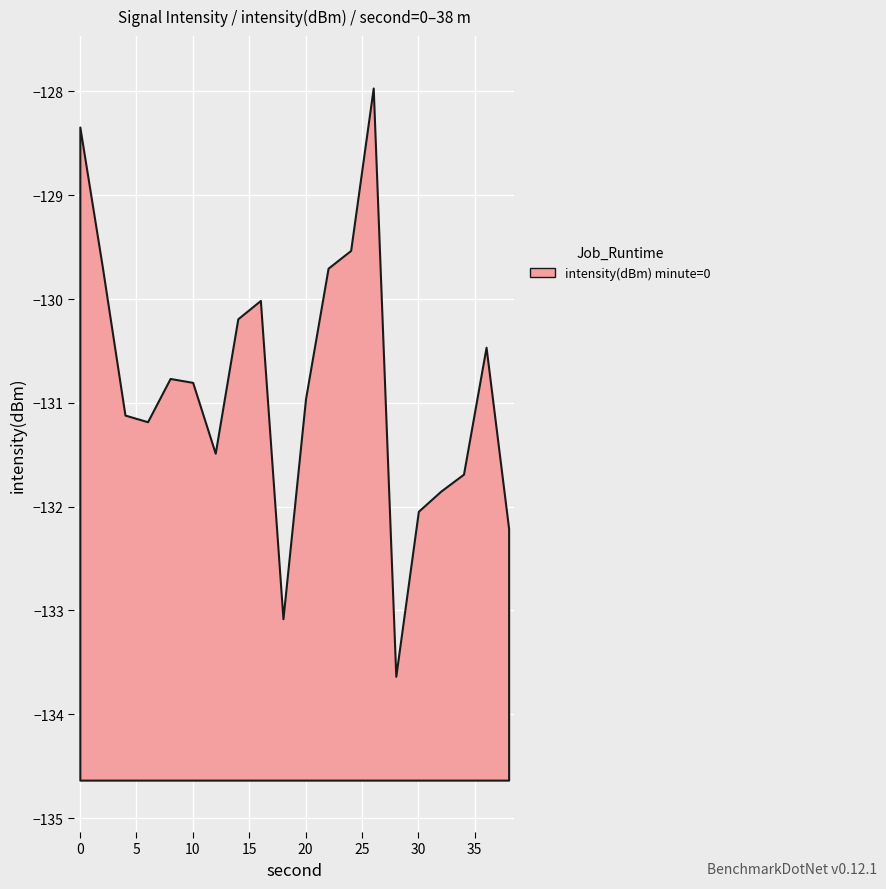

What is the sum of all values?

-2616.7